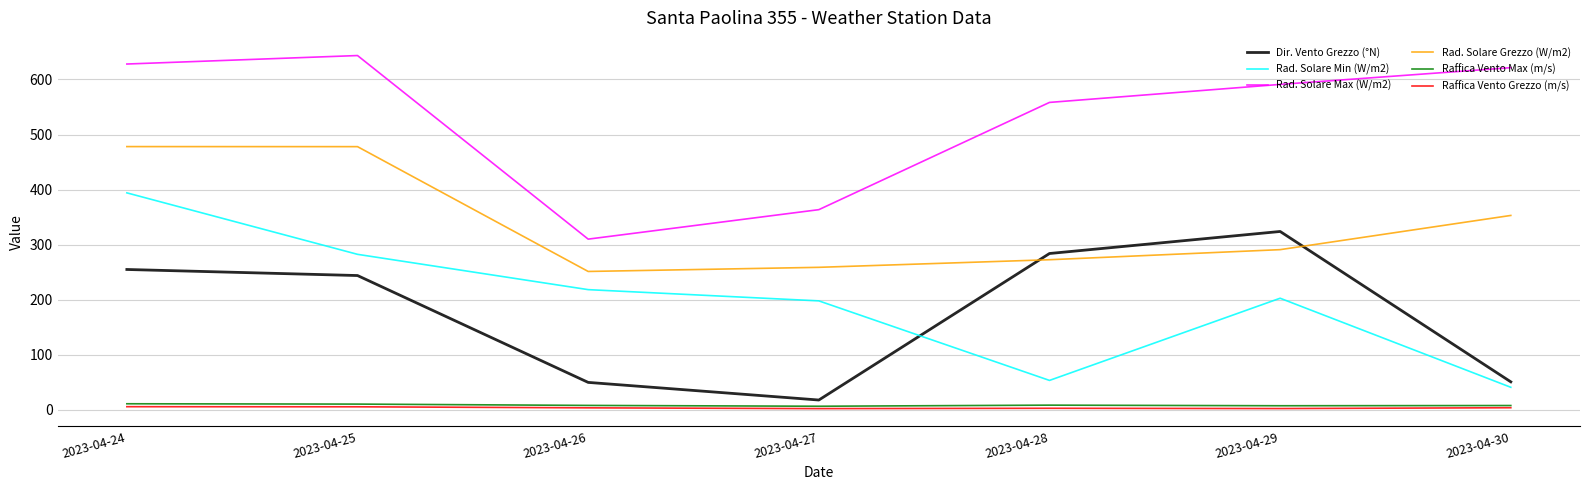

Is it true that Raffica Vento Grezzo (m/s) equals 4.0 at 2023-04-30?

True